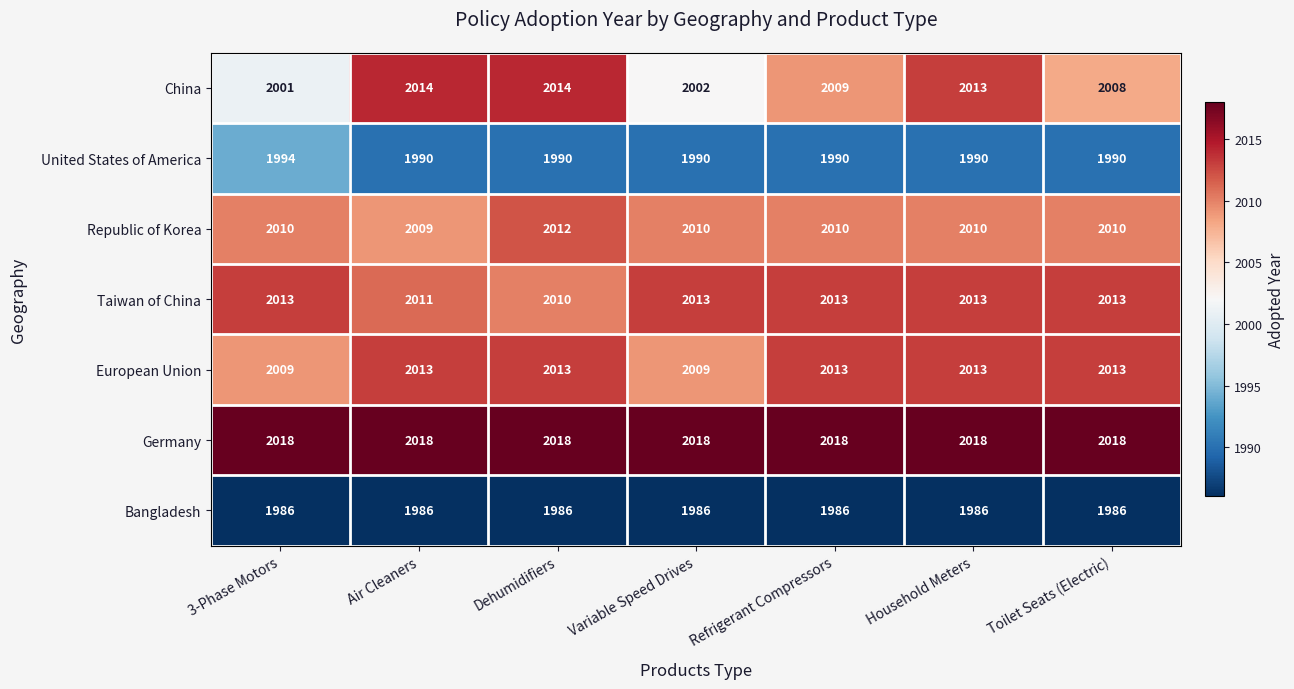

The Germany series shows 3089 at Household Meters. True or false?

False